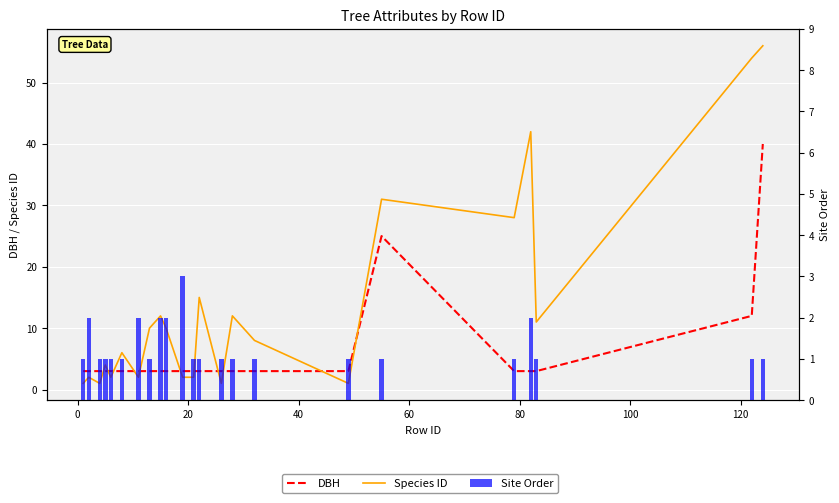

The value of DBH at 120 is 5. True or false?

False